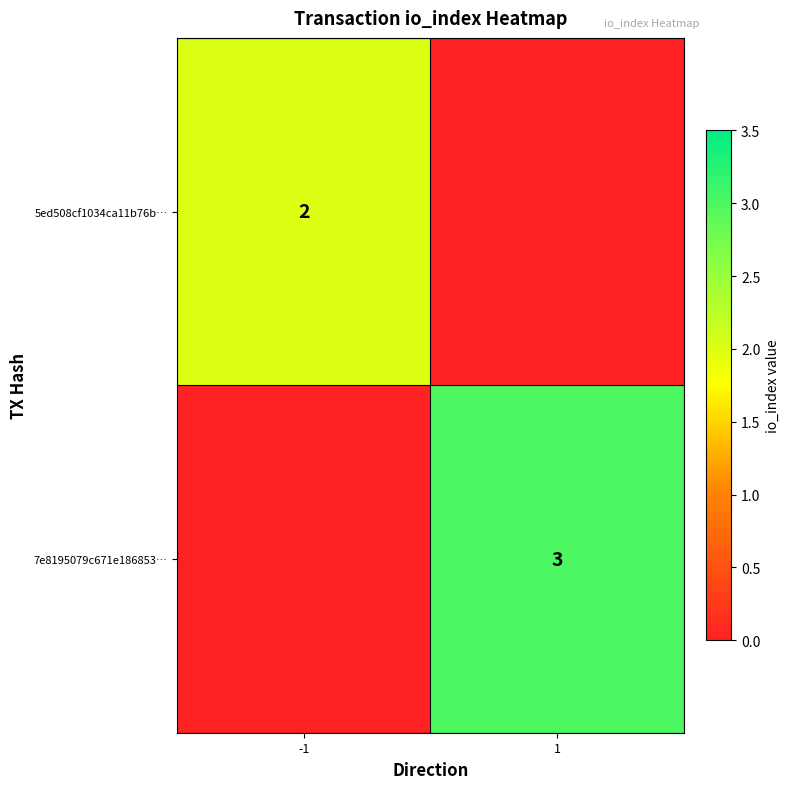

The value of 5ed508cf1034ca11b76b… at -1 is 1. True or false?

False